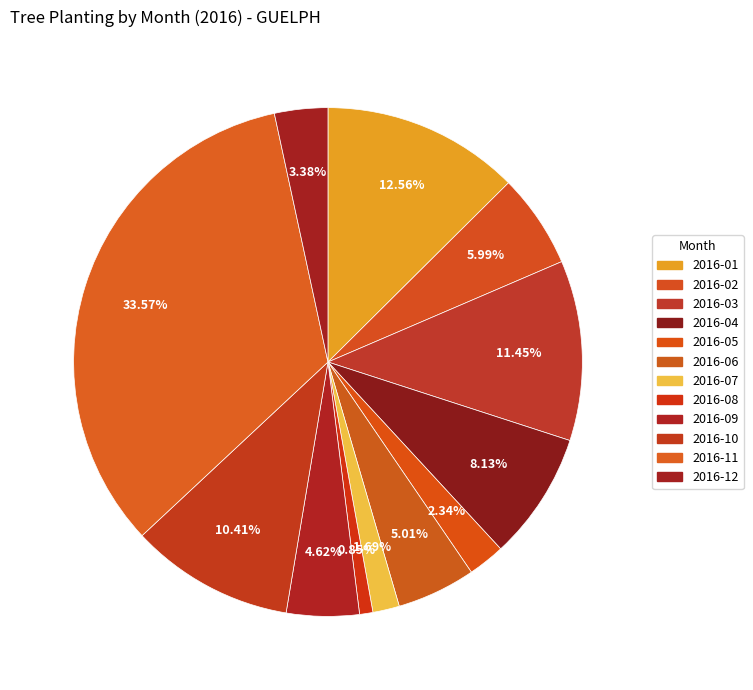

Is there any slice that represents more than half of the pie?

No